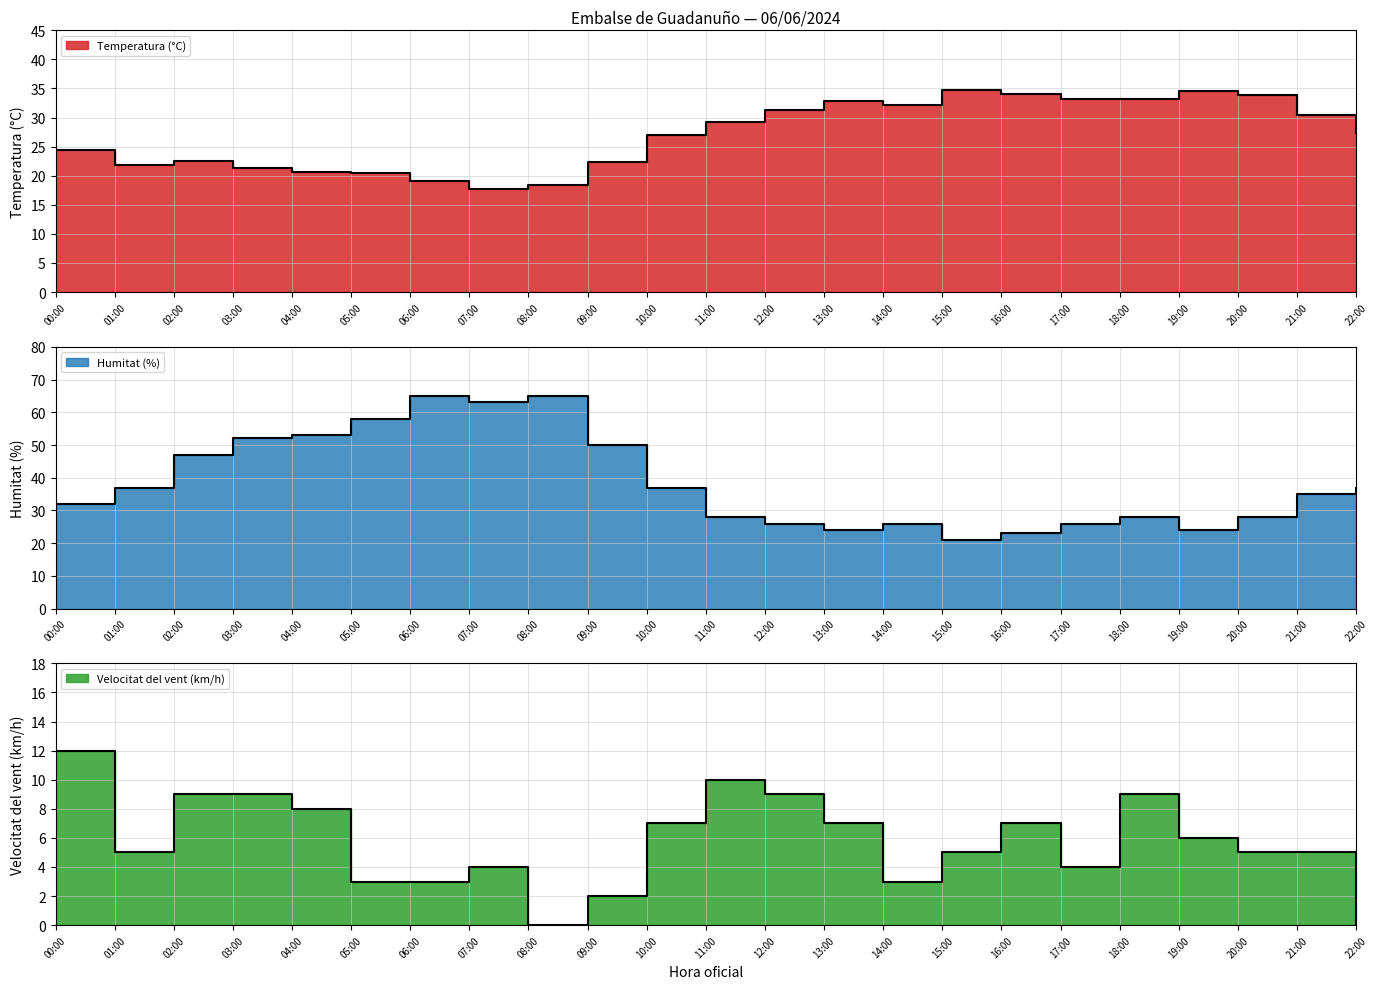

Where is the first local maximum for Temperatura (°C)?

02:00